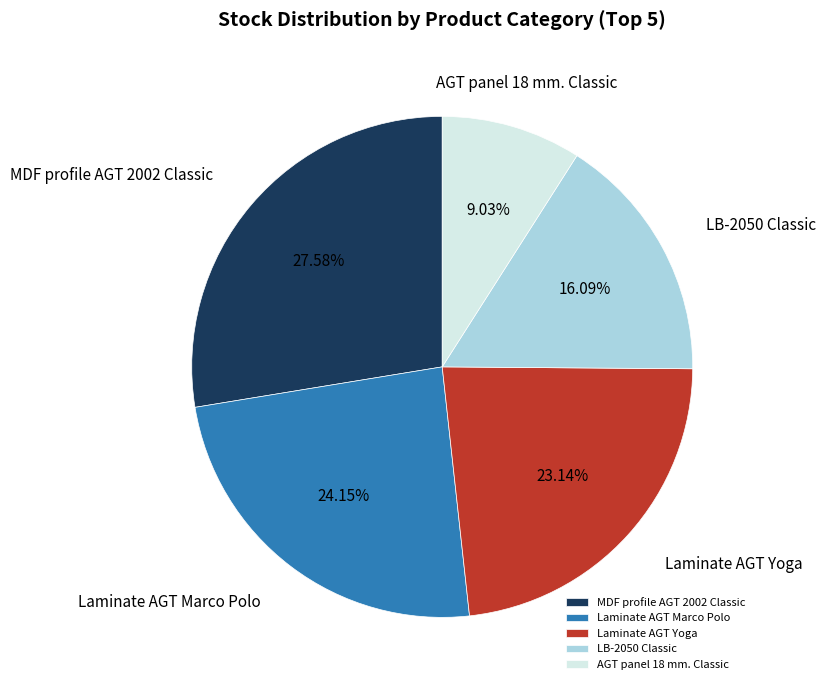

Is there any slice that represents more than half of the pie?

No